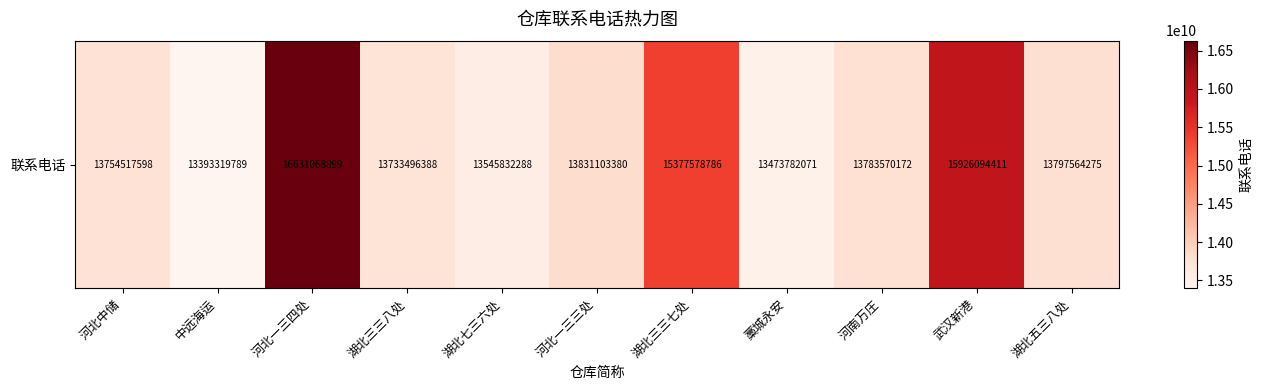

At which label does the data first exceed 13783570172?

河北一三四处